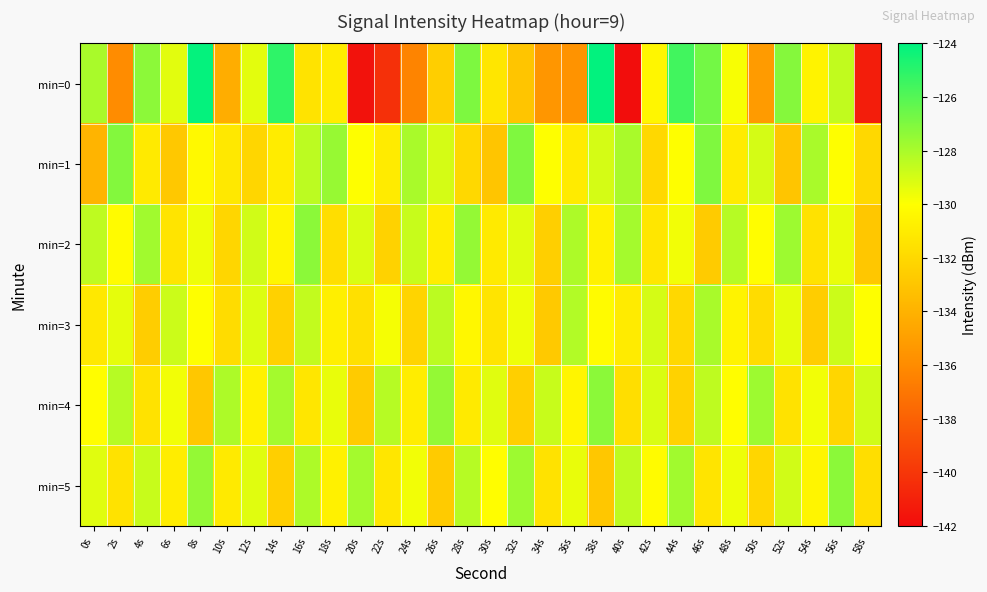

At 54s, list the series in order from smallest to largest.

min=3, min=2, min=0, min=5, min=4, min=1